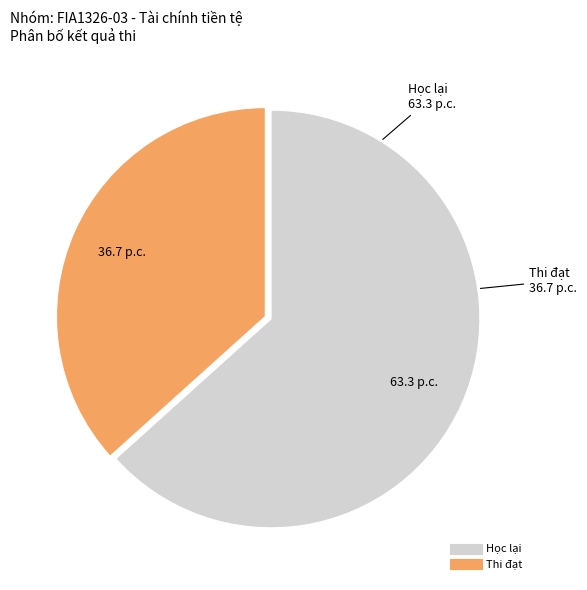

Does any single category account for the majority?

Yes